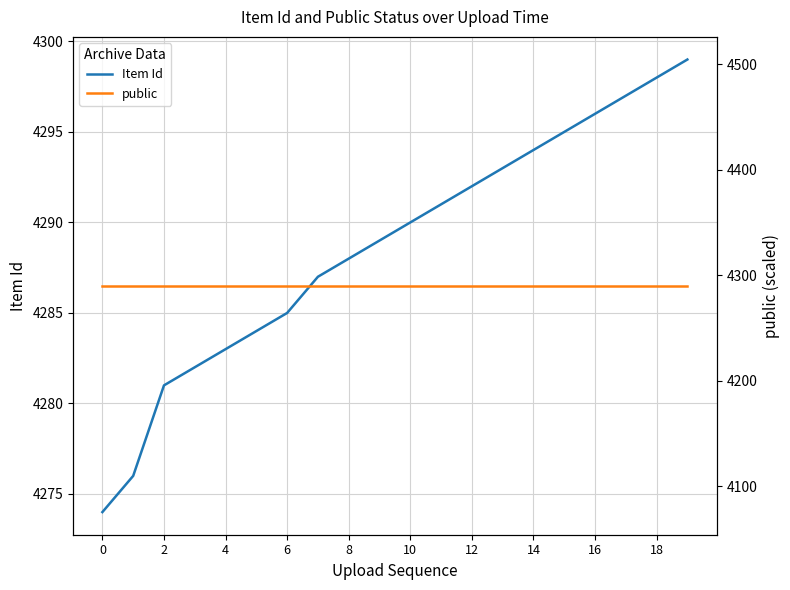

True or false: public and Item Id cross at least once.

False